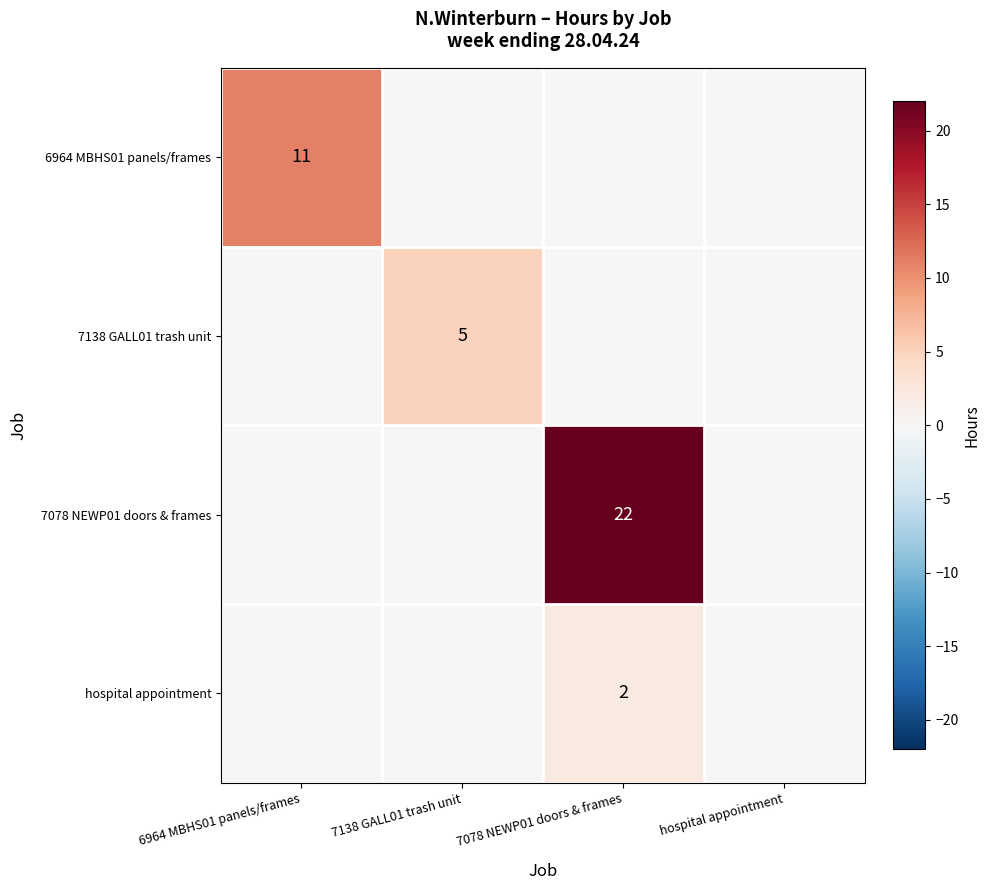

True or false: 6964 MBHS01 panels/frames has a value of 11 at 6964 MBHS01 panels/frames.

True